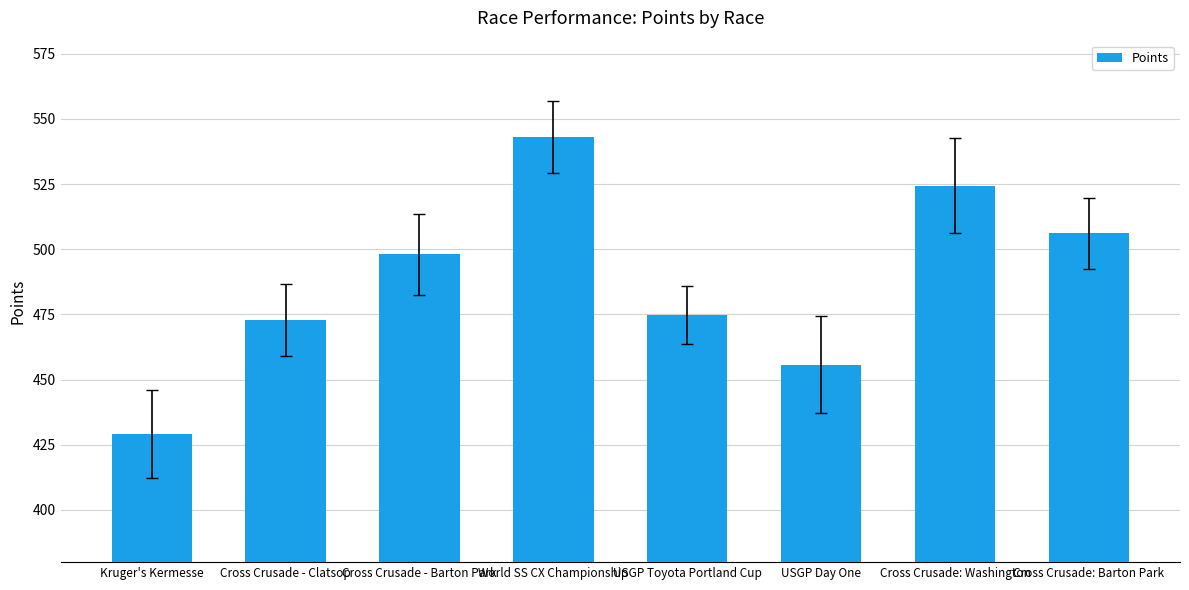

Are the bars horizontal?

No